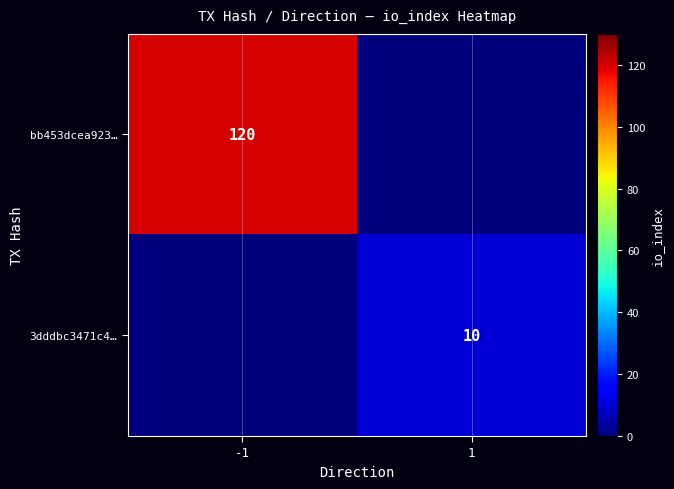

What is the spread (max minus min) of values at -1?

120